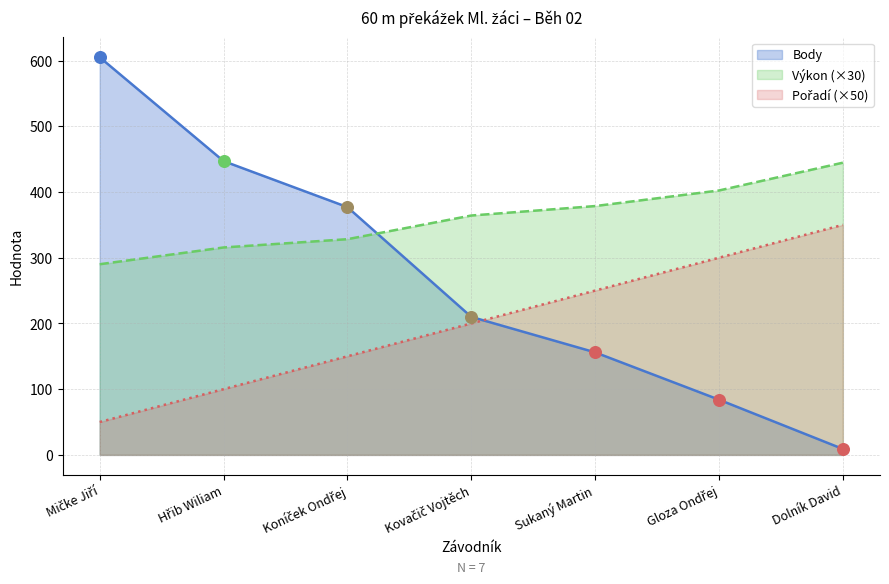

Which series contains the lowest Y value?

Body